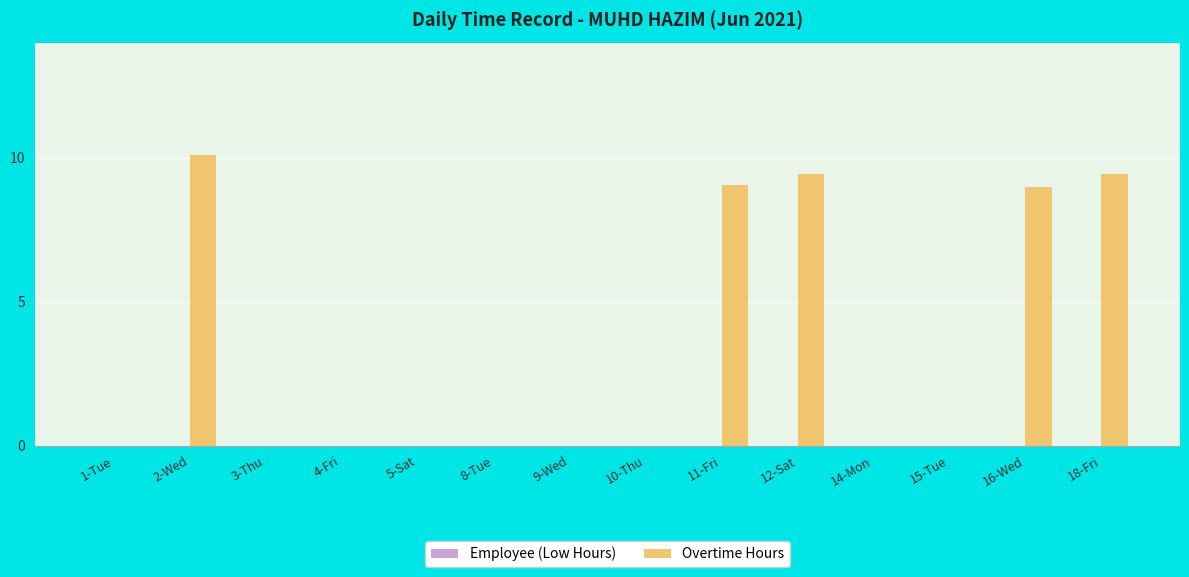

True or false: the data shows 9.0 at 16-Wed.

True